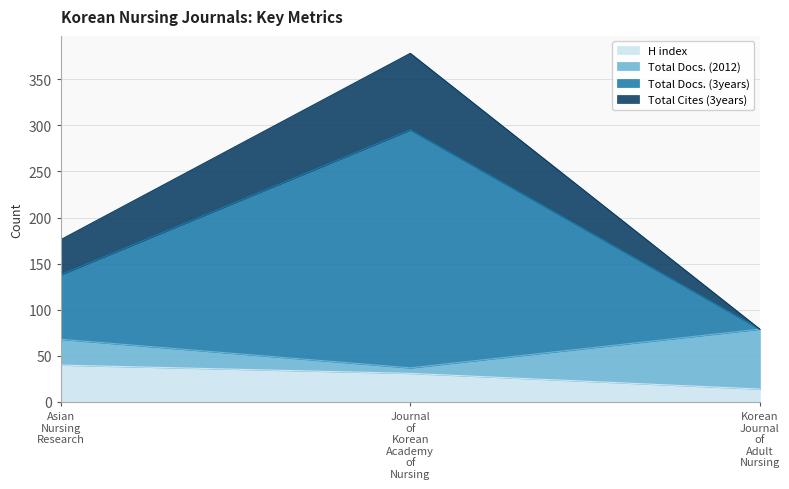

Which category has the highest value across all series?

Journal of Korean Academy of Nursing